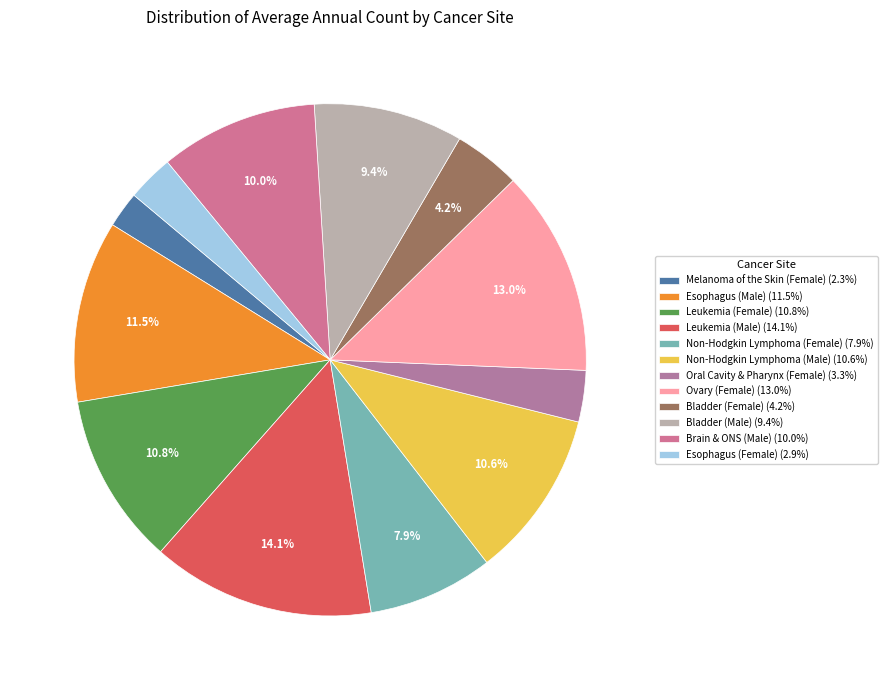

Is it true that Melanoma of the Skin (Female) is 2% of the pie?

True